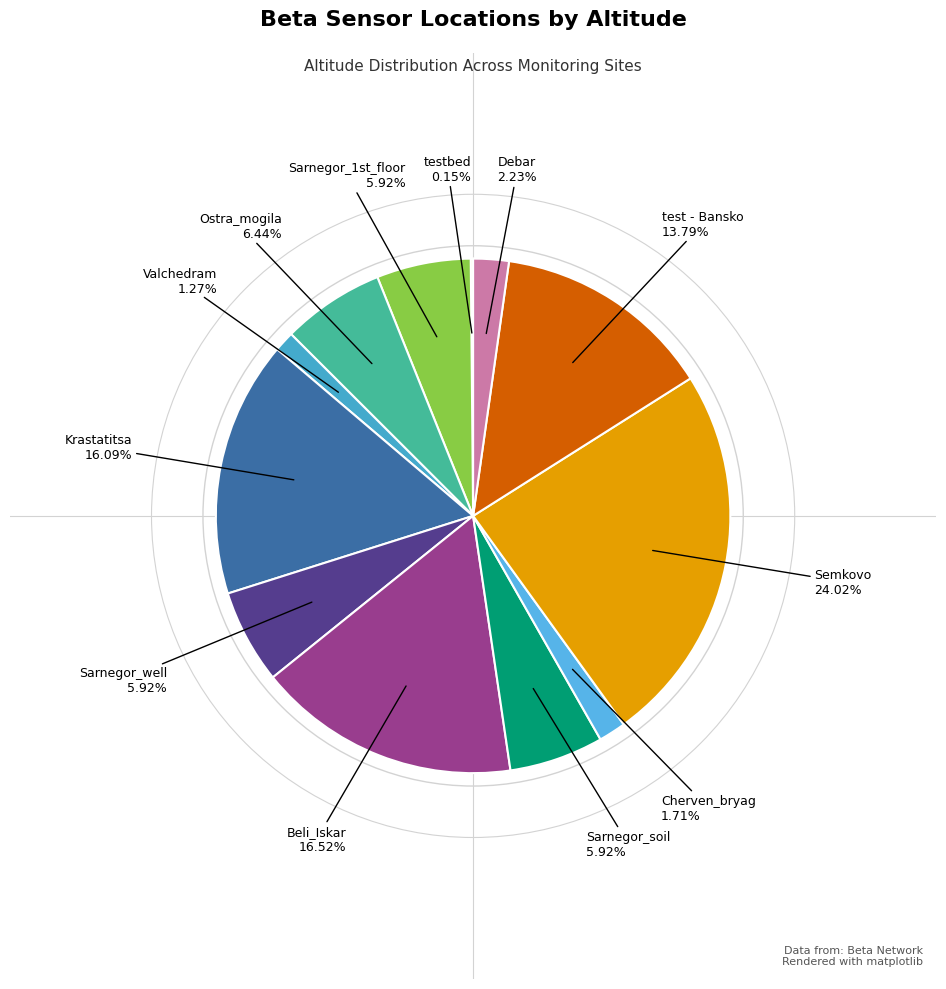

True or false: Ostra_mogila accounts for 1% of the total.

False